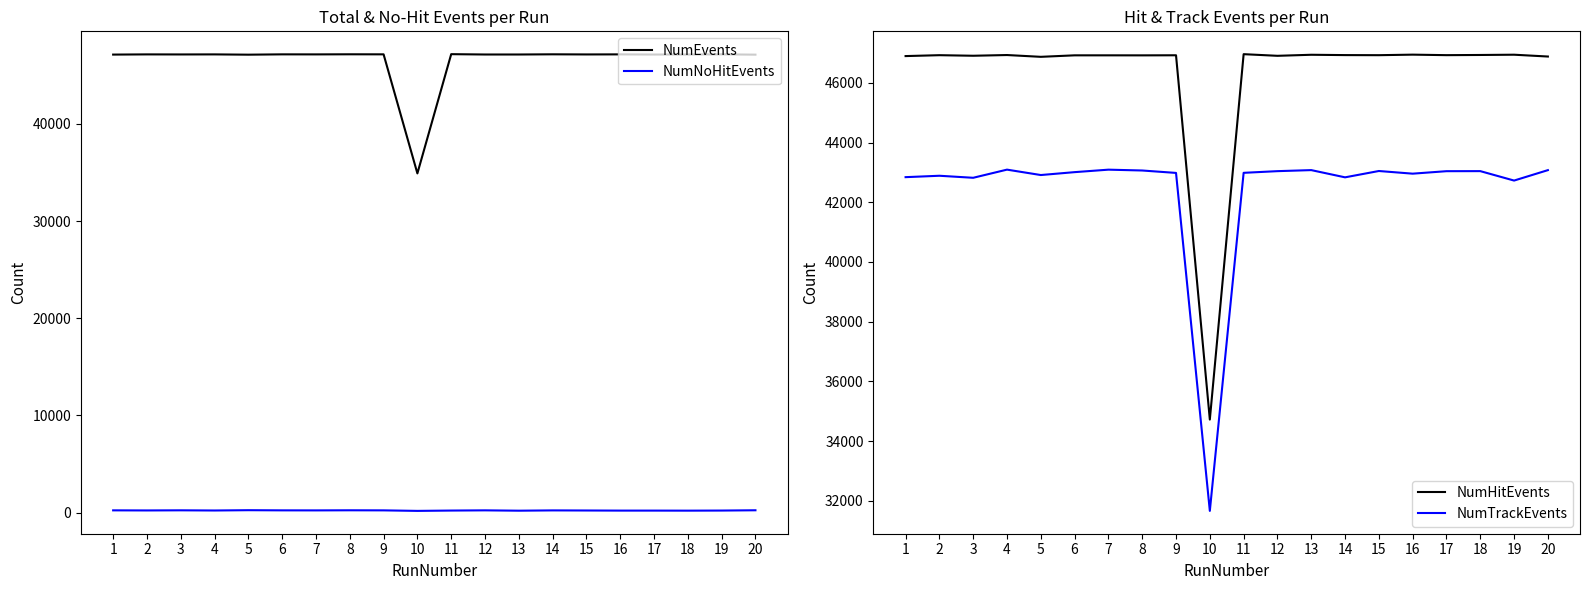

Which has a higher value, 6 or 2?

6